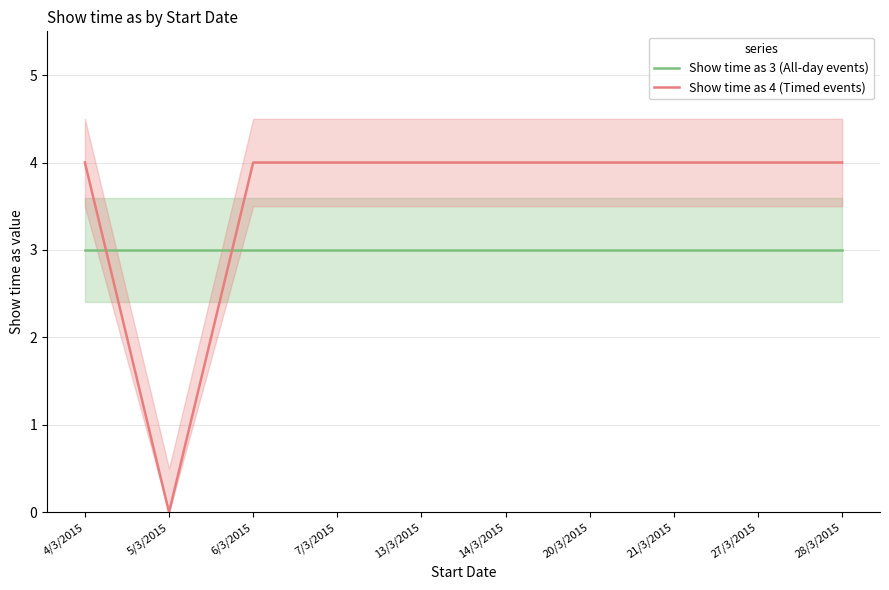

In Show time as 4 (Timed events), how many points are lower than both neighbors (excluding endpoints)?

1